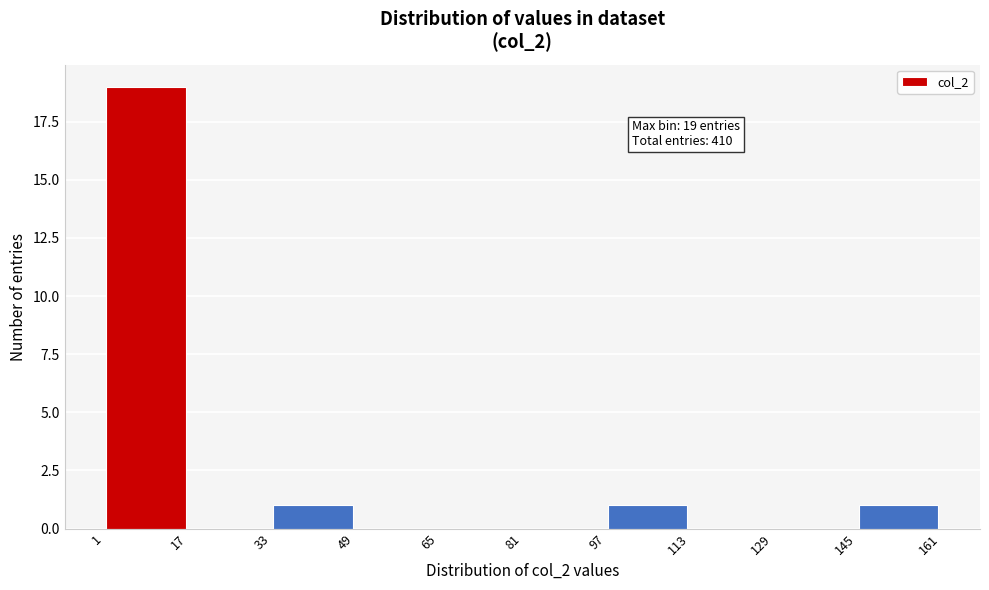

Over which range of the x-axis is the bar tallest?

1 to 17